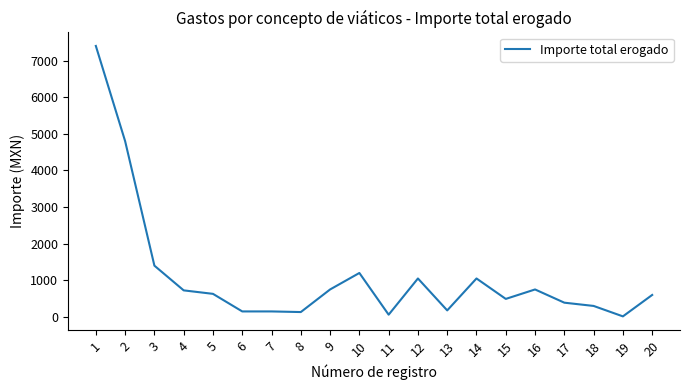

Does the chart display data point markers on the line(s)?

No